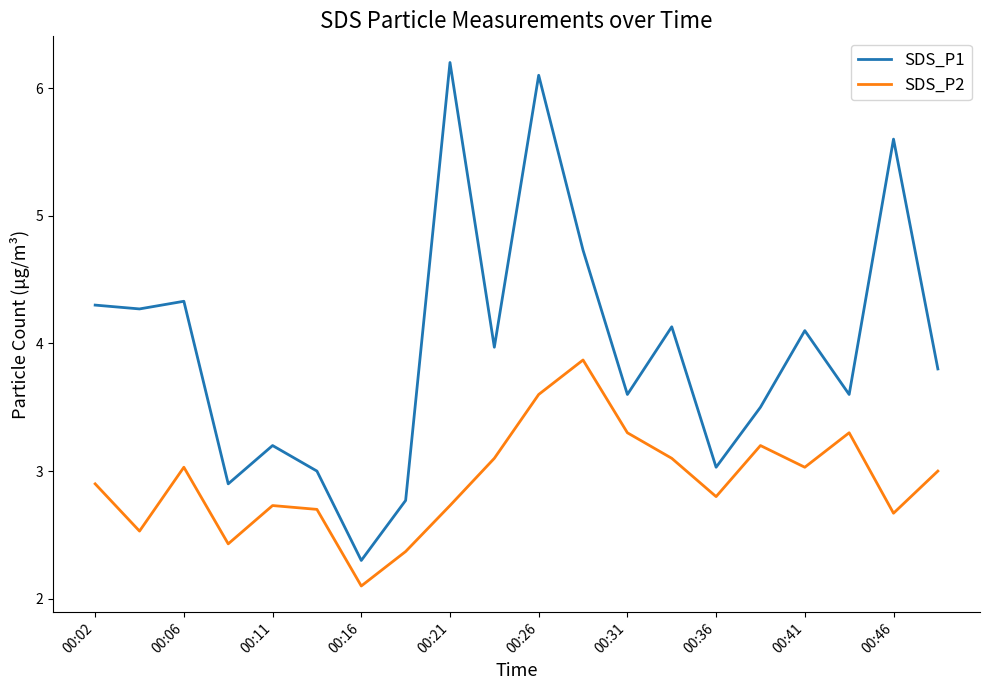

What is the difference between the maximum and minimum values in the SDS_P1 series?

3.9